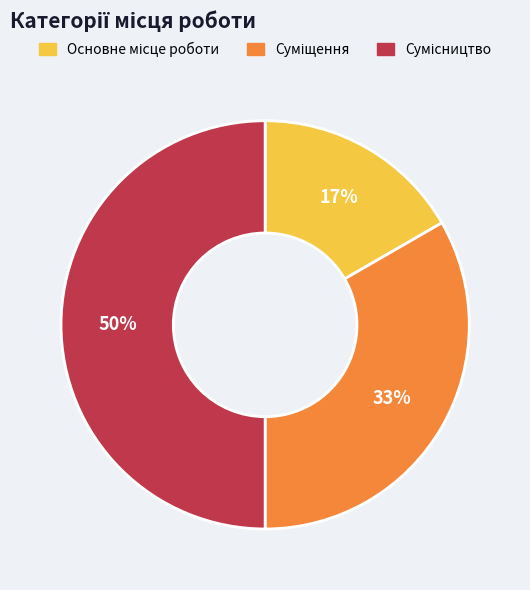

To the nearest percent, what is the difference between the largest and smallest slice percentages?

33%